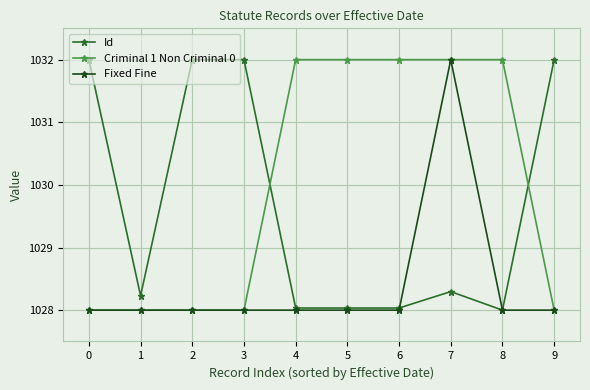

True or false: Criminal 1 Non Criminal 0 has a value of 1028.0 at 1.

True